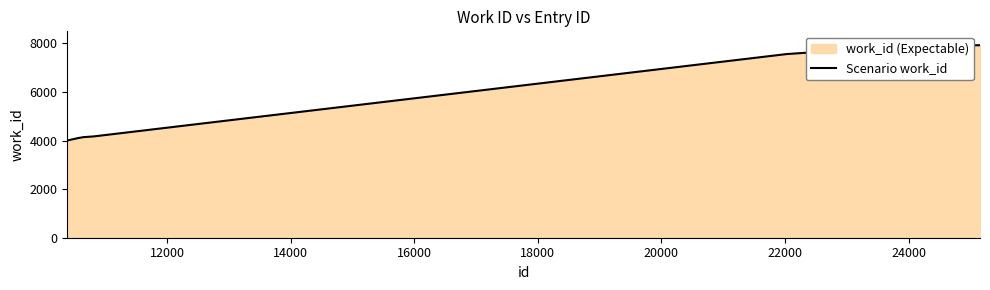

What is the smallest value displayed?

4004